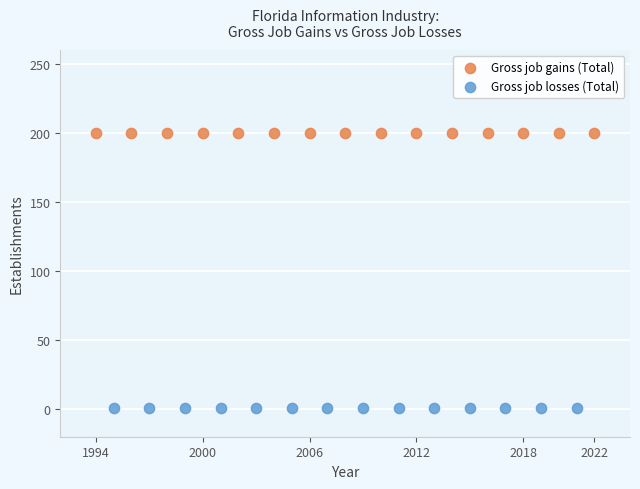

Which series contains the lowest Y value?

Gross job losses (Total)